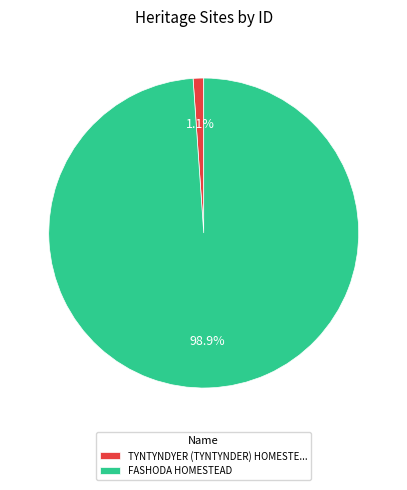

Count the number of slices in the pie.

2